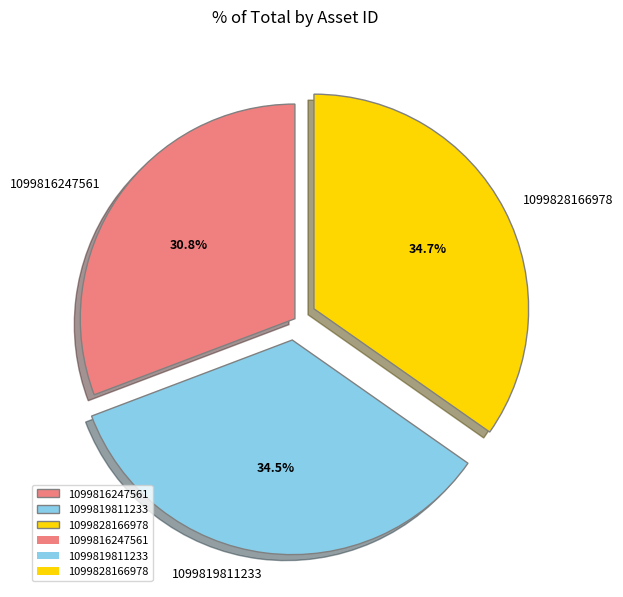

The 1099828166978 slice represents 35% of the pie. True or false?

True